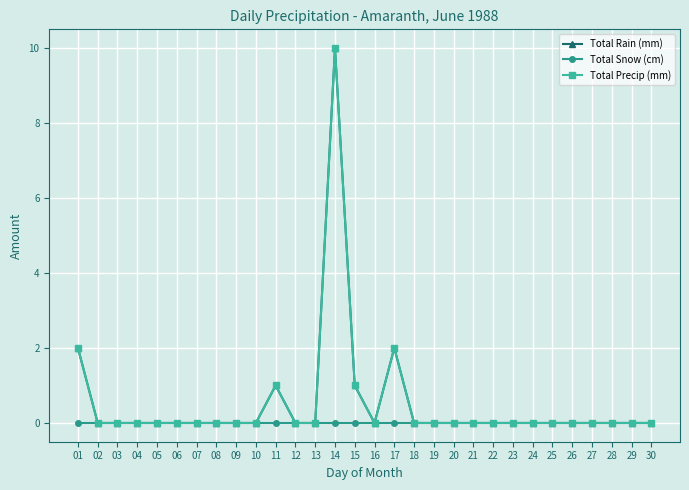

Does the chart have visible grid lines?

Yes